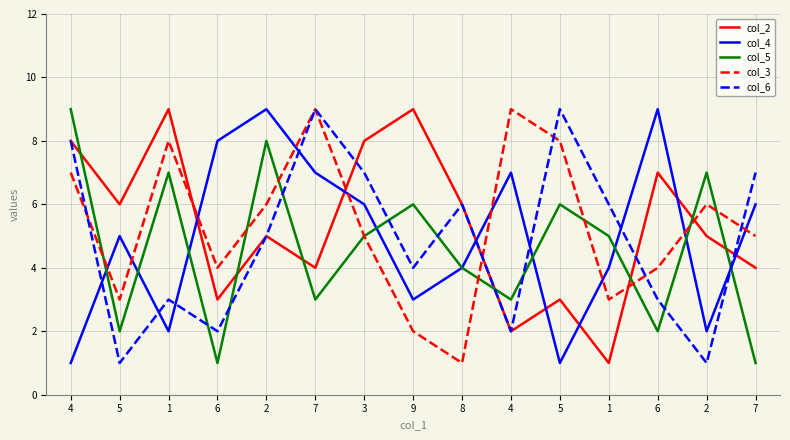

Reading left to right, transcribe all the data shown in this chart.

col_2: 8	6	9	3	5	4	8	9	6	2	3	1	7	5	4
col_4: 1	5	2	8	9	7	6	3	4	7	1	4	9	2	6
col_5: 9	2	7	1	8	3	5	6	4	3	6	5	2	7	1
col_3: 7	3	8	4	6	9	5	2	1	9	8	3	4	6	5
col_6: 8	1	3	2	5	9	7	4	6	2	9	6	3	1	7